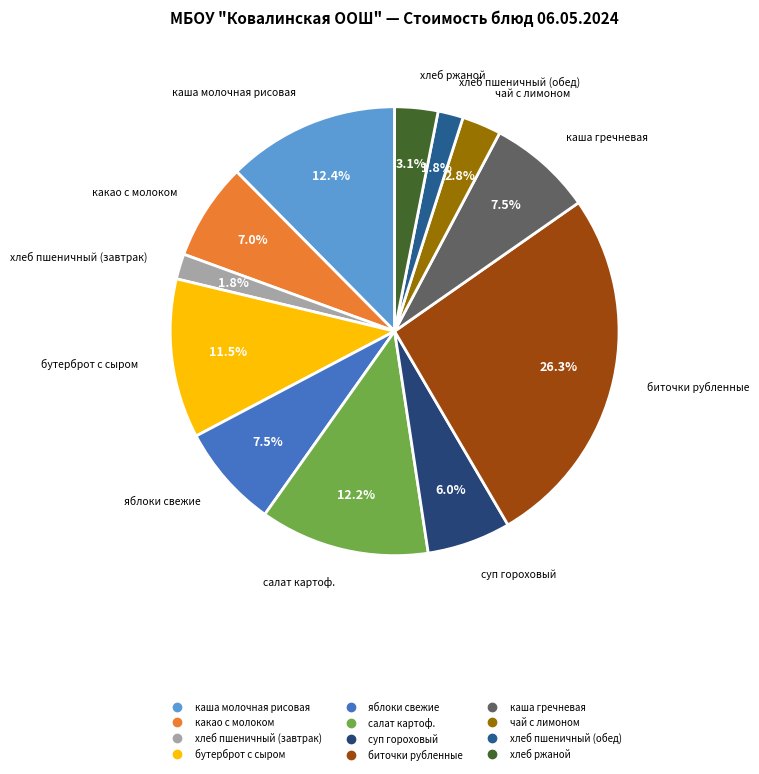

What percentage is the биточки рубленные slice, to the nearest percent?

26%